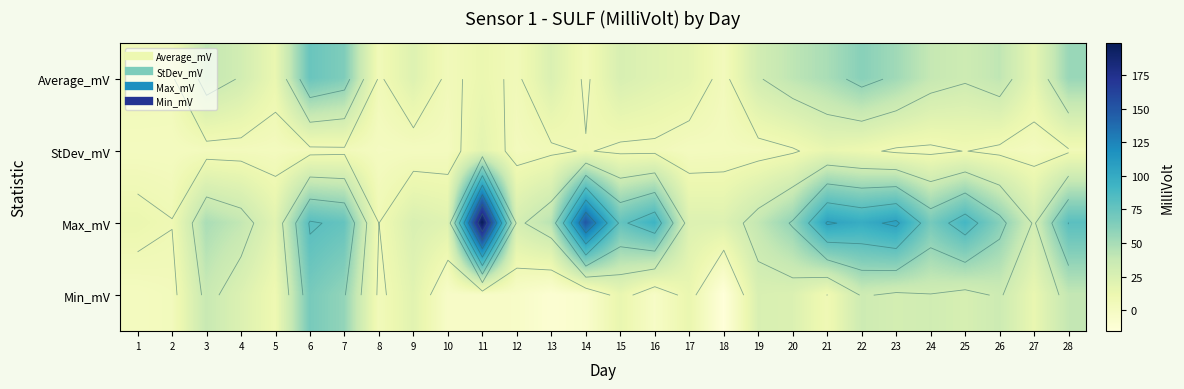

What is the maximum value for Min_mV?

67.8